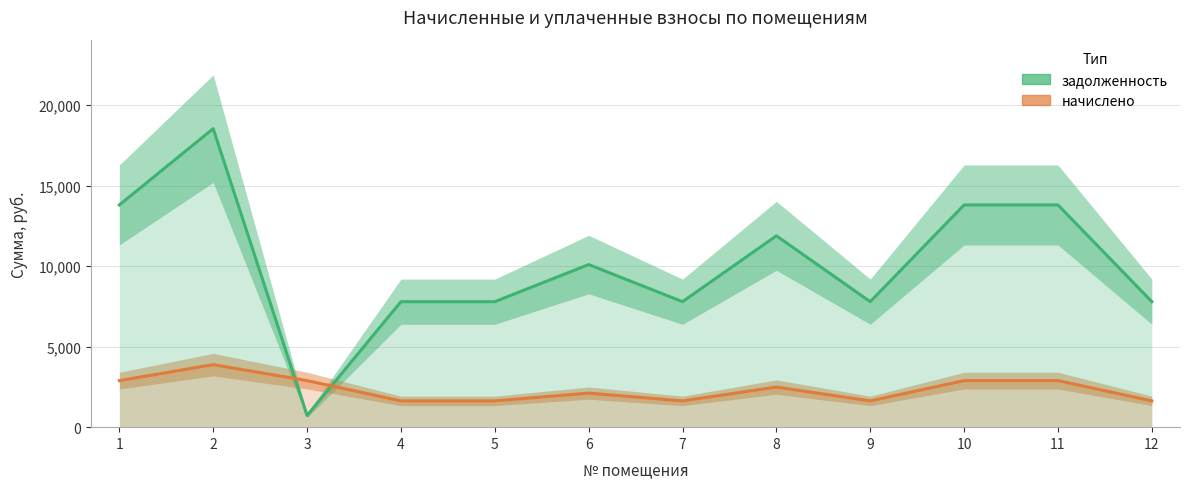

Does the chart display data point markers on the line(s)?

No